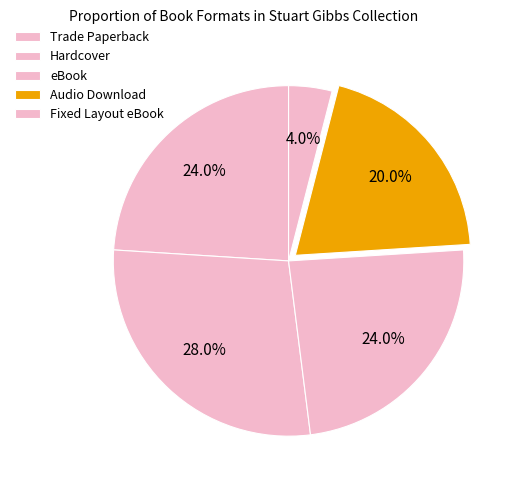

Is Trade Paperback the majority of the pie?

No